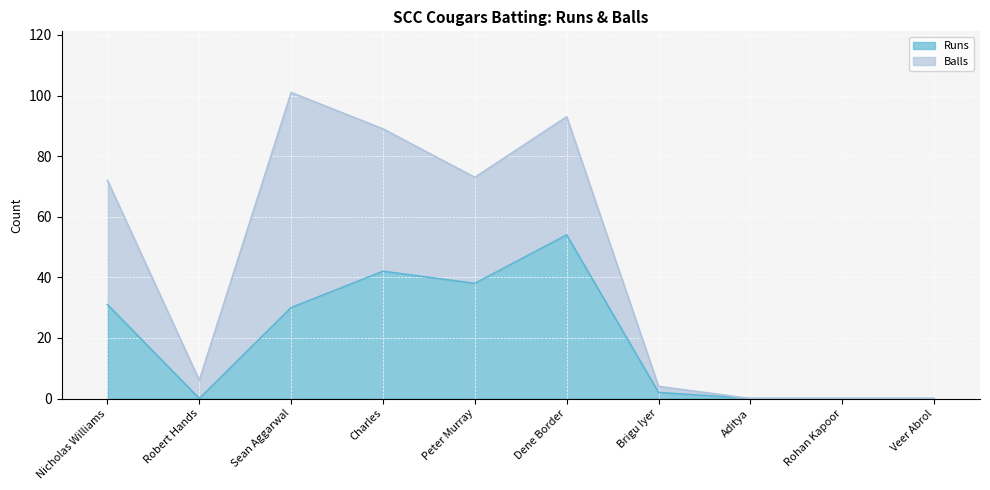

What is the difference between the second highest and minimum values?

42